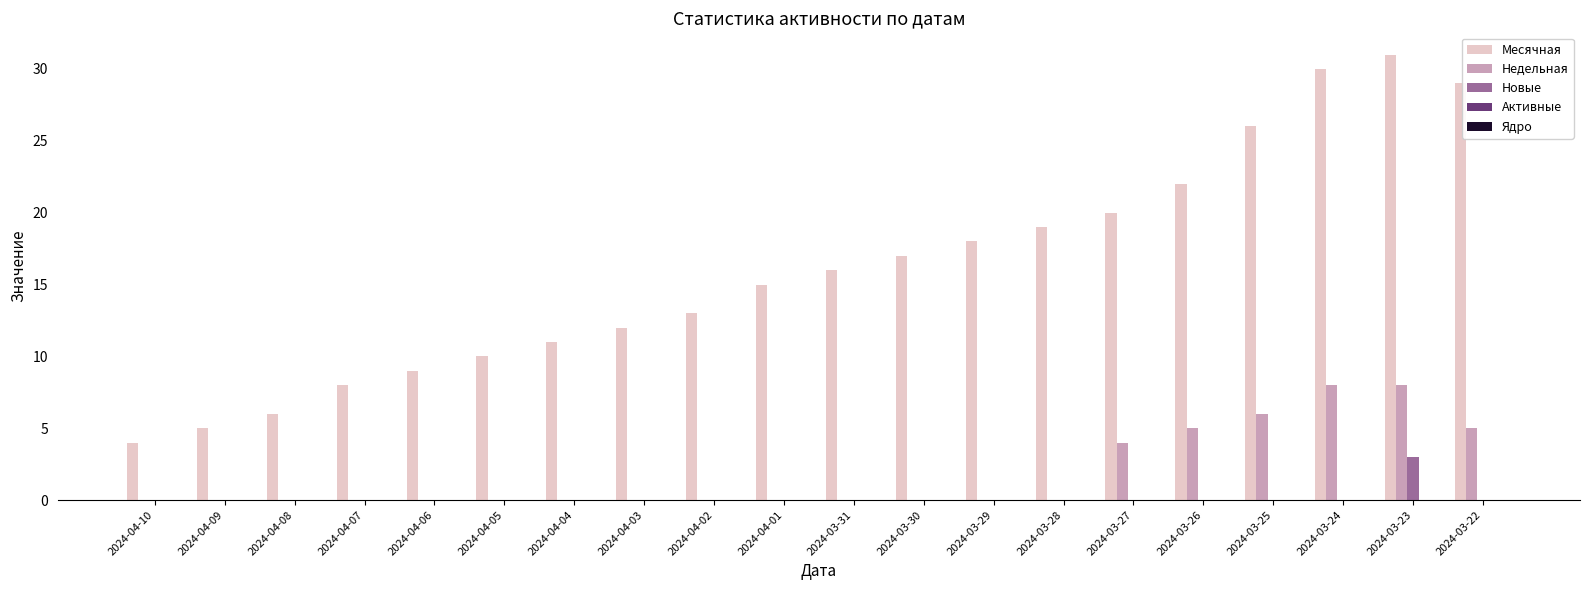

What is the maximum value for Новые?

3